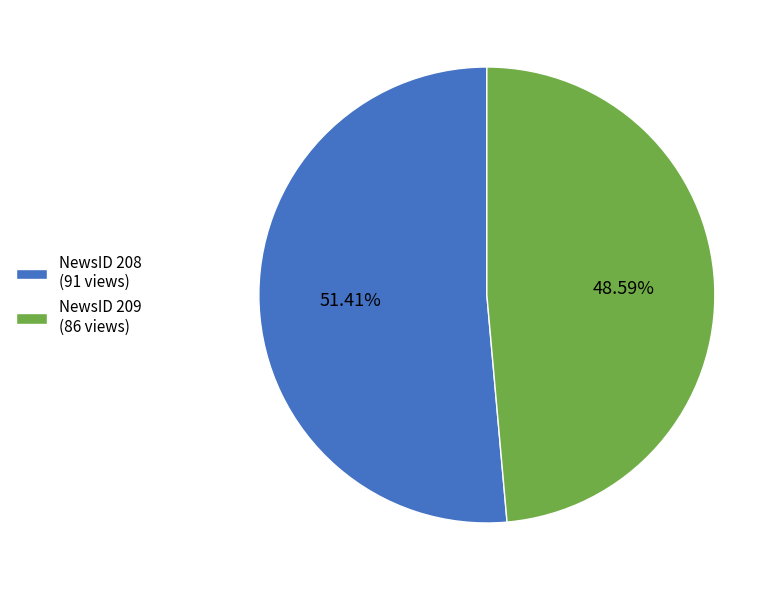

Is the sum of NewsID 208 (91 views) and NewsID 209 (86 views) greater than half?

Yes